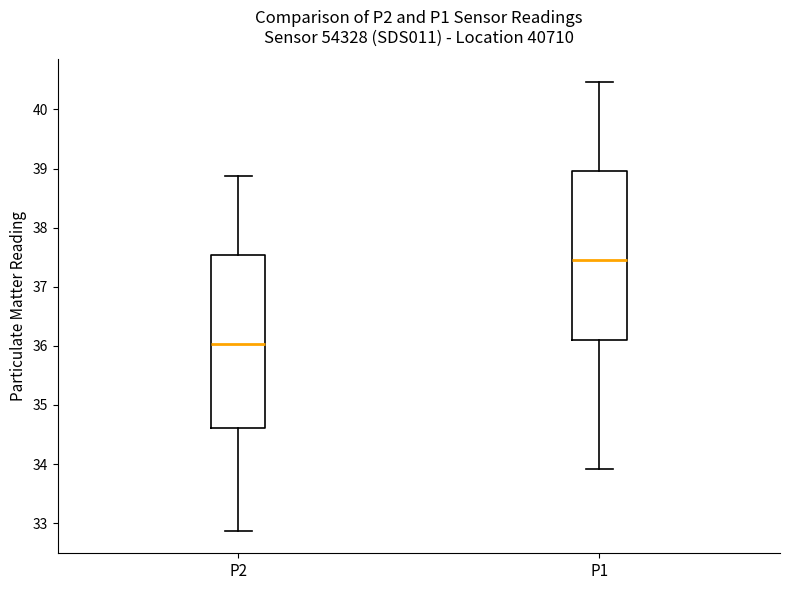

Which box's median line is the highest?

P1